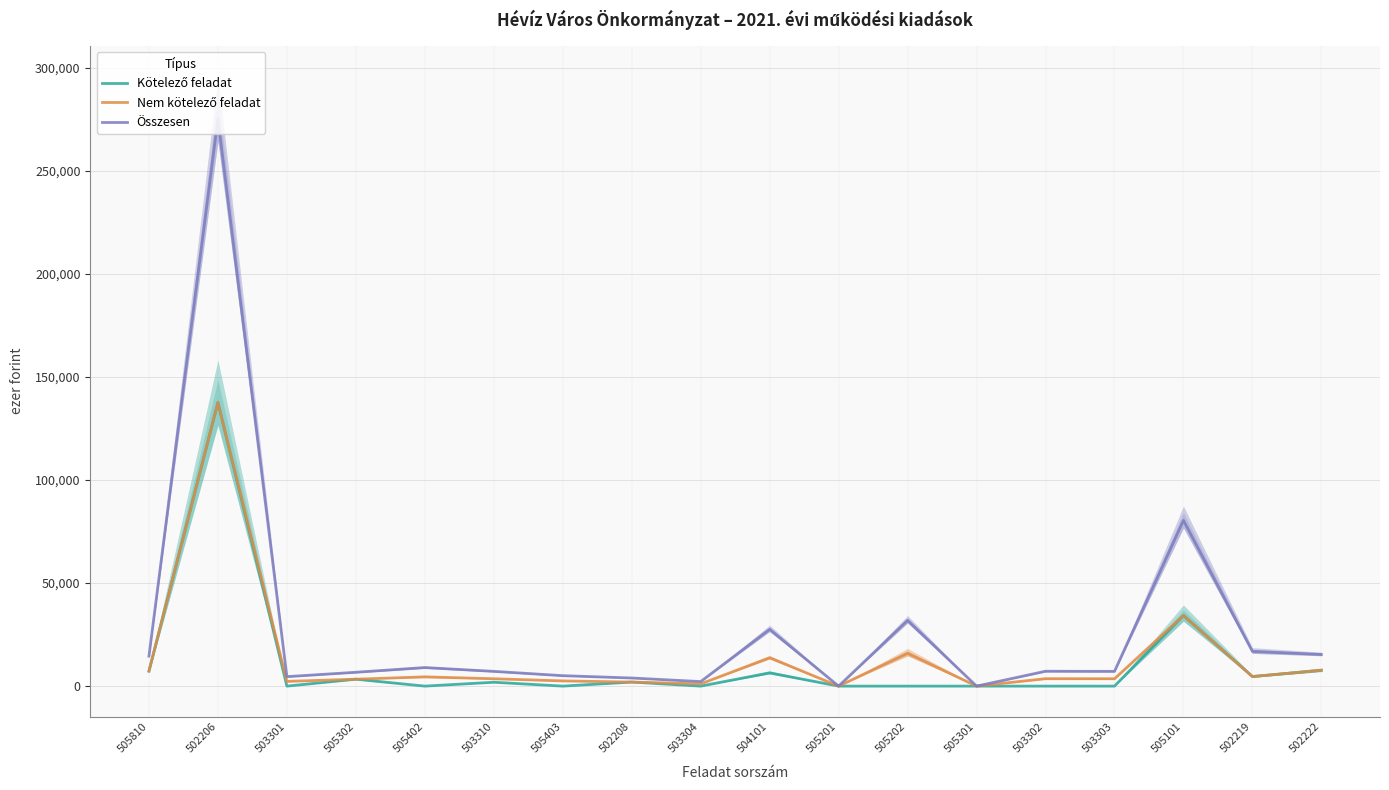

What is the average value of the Összesen series?

28592